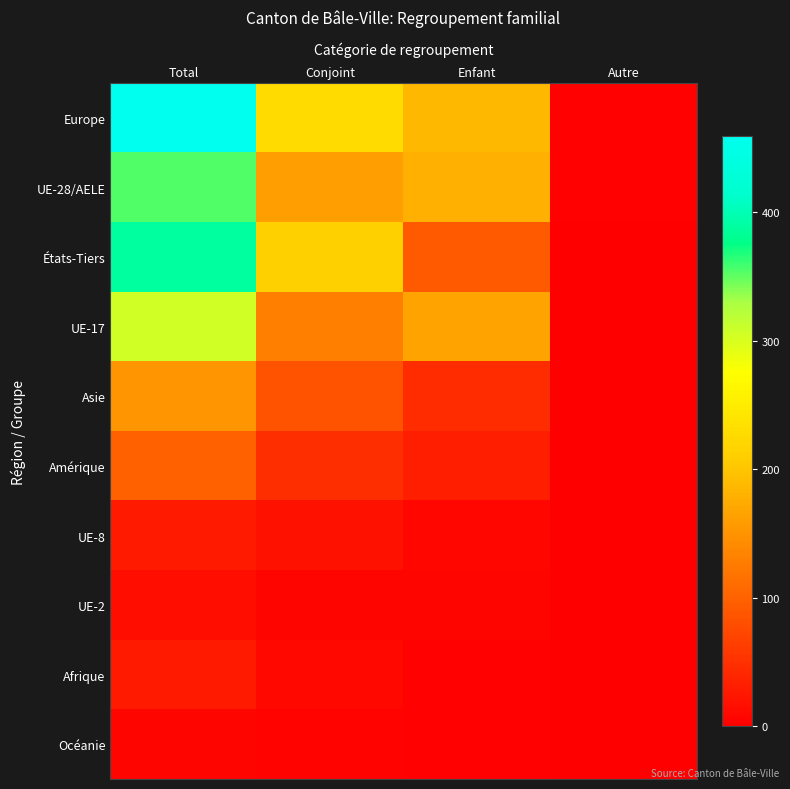

What is the greatest value displayed?

459